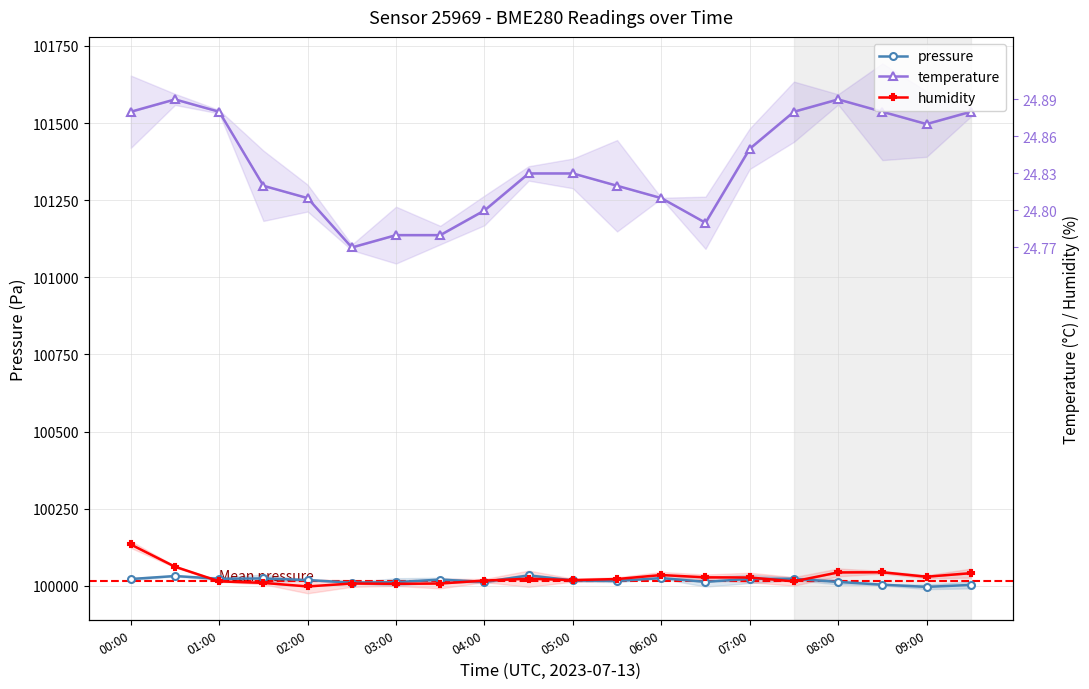

Is it true that pressure equals 100012.5 at 13?

True